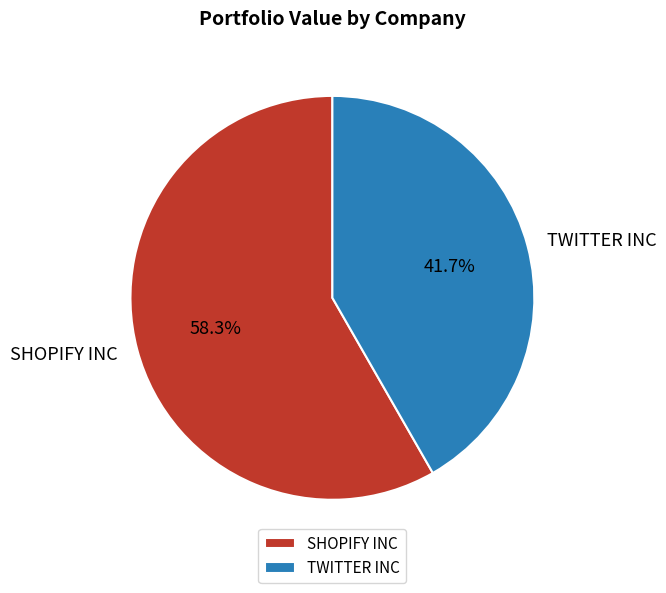

Does SHOPIFY INC account for over 50% of the chart?

Yes